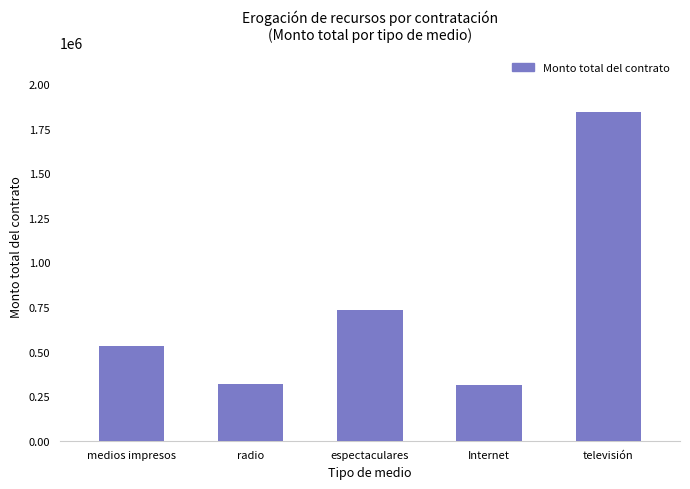

What is the difference between the values at Internet and medios impresos?

221478.6